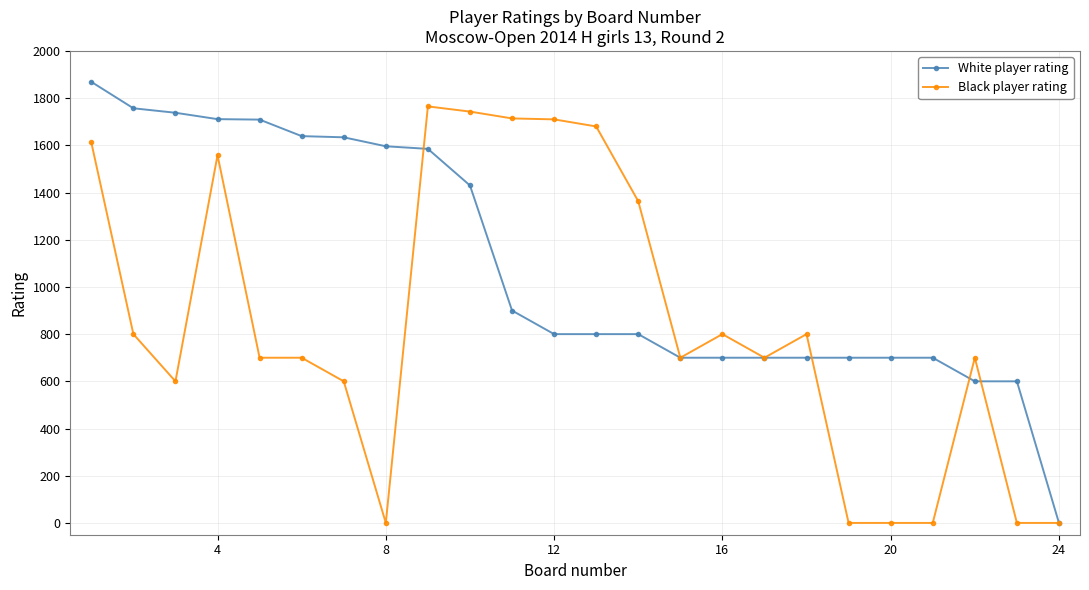

What is the maximum value shown in the chart?

1869